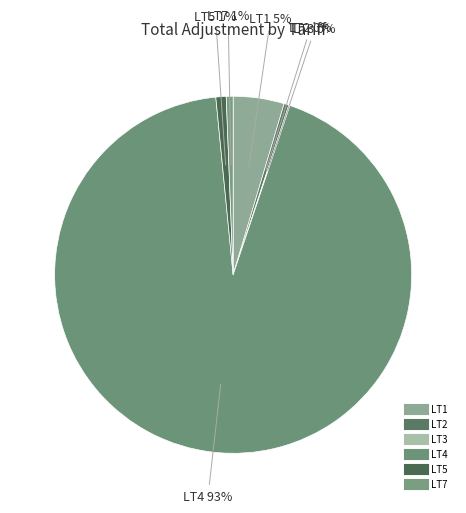

What percentage is the LT5 slice, to the nearest percent?

1%